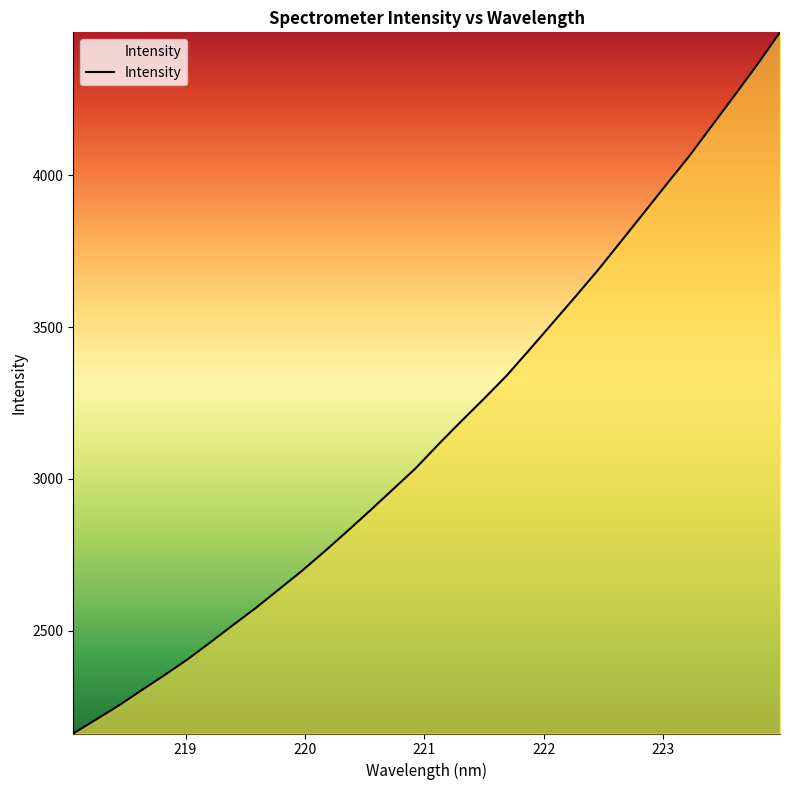

What is the greatest value displayed?

4471.2